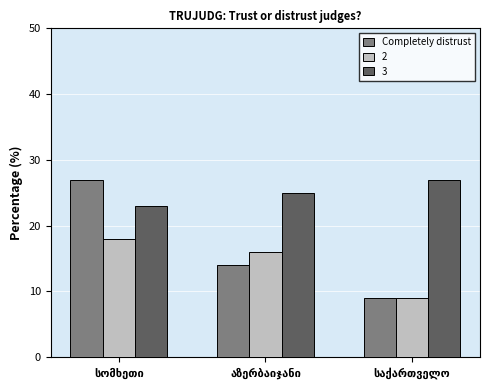

Reading right to left, list all the values displayed in this chart.

Completely distrust: 9	14	27
2: 9	16	18
3: 27	25	23